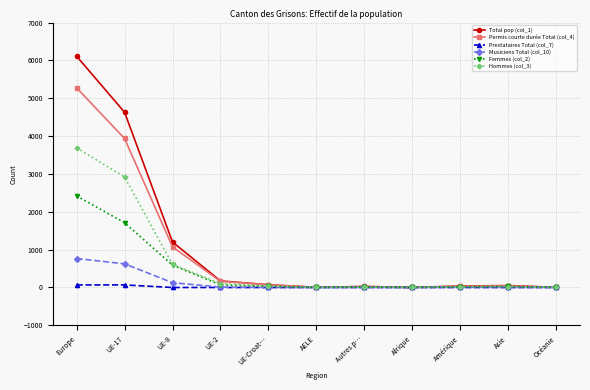

True or false: Musiciens Total (col_10) has more than 0 points higher than both neighbors.

True